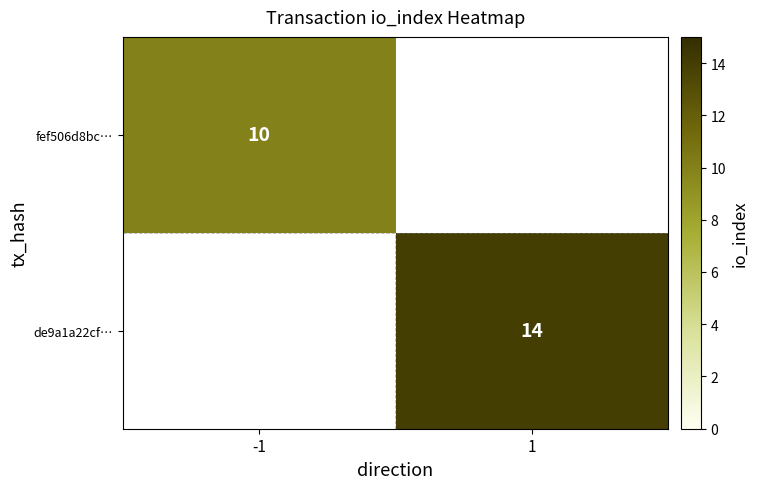

The value of de9a1a22cf… at 1 is 14. True or false?

True